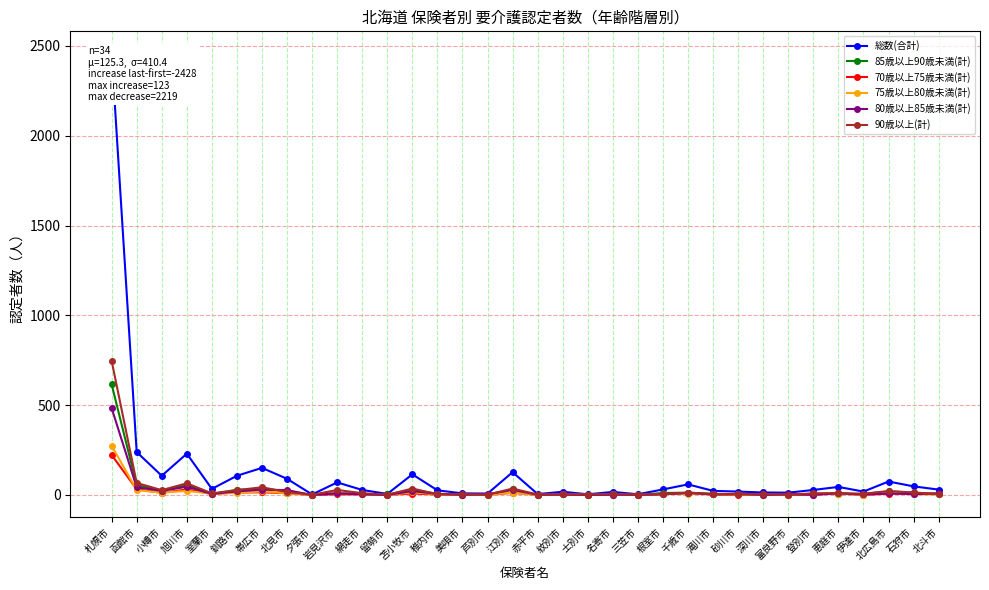

Which label corresponds to the smallest value in the chart?

夕張市